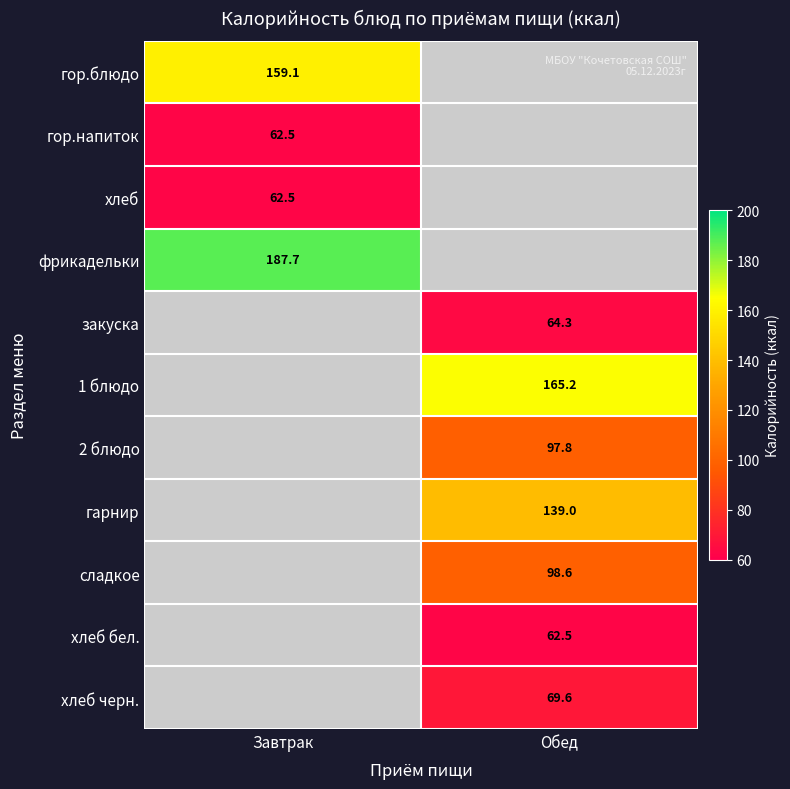

True or false: 2 блюдо has a value of 159.1 at Обед.

False